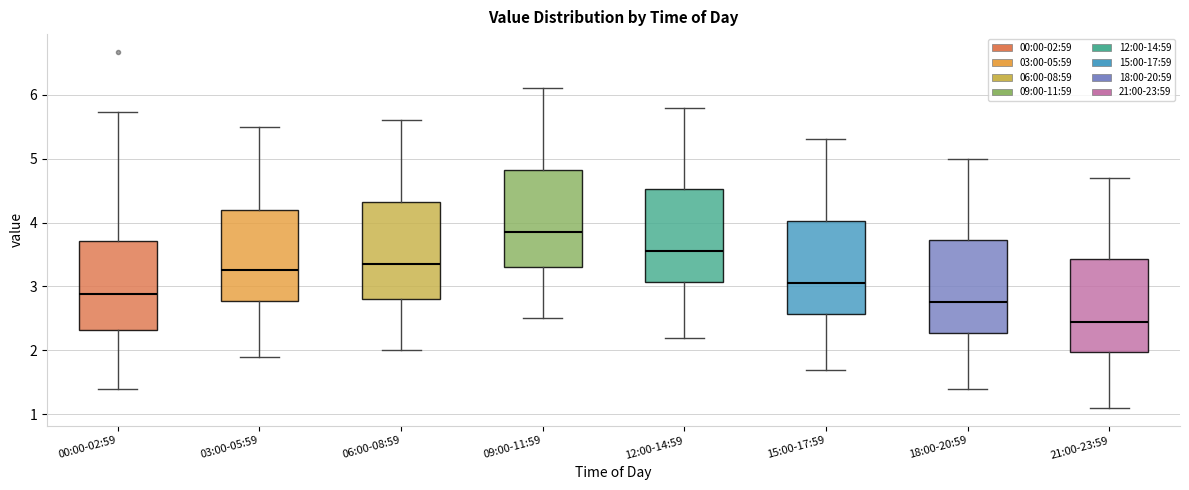

Reading left to right, transcribe this box plot: for each box, give where its median line is, the range the box spans, and where its two whiskers end, as read against the y-axis. The values are not printed on the chart, so give them approximately, as read against the axis.

00:00-02:59: median 2.9, box 2.3 to 3.7, whiskers 1.4 to 5.7
03:00-05:59: median 3.3, box 2.8 to 4.2, whiskers 1.9 to 5.5
06:00-08:59: median 3.4, box 2.8 to 4.3, whiskers 2.0 to 5.6
09:00-11:59: median 3.9, box 3.3 to 4.8, whiskers 2.5 to 6.1
12:00-14:59: median 3.6, box 3.1 to 4.5, whiskers 2.2 to 5.8
15:00-17:59: median 3.1, box 2.6 to 4.0, whiskers 1.7 to 5.3
18:00-20:59: median 2.8, box 2.3 to 3.7, whiskers 1.4 to 5.0
21:00-23:59: median 2.5, box 2.0 to 3.4, whiskers 1.1 to 4.7